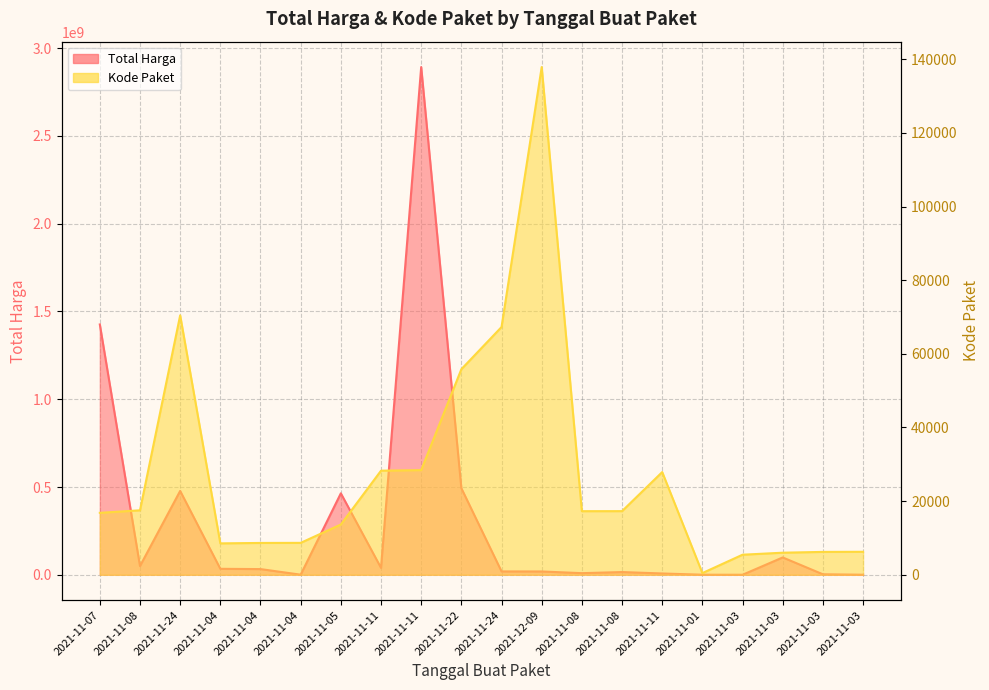

Where is the first local minimum for Total Harga?

2021-11-08